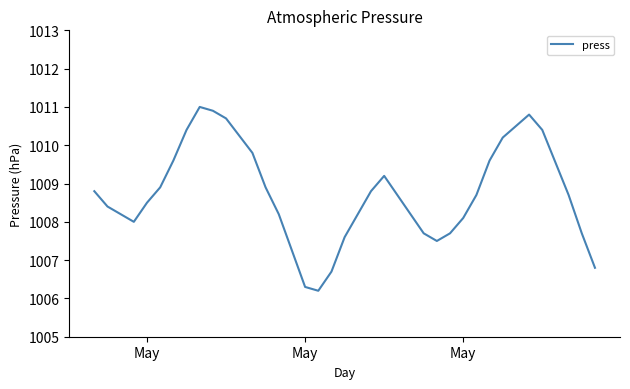

What is the minimum value shown in the chart?

1006.2